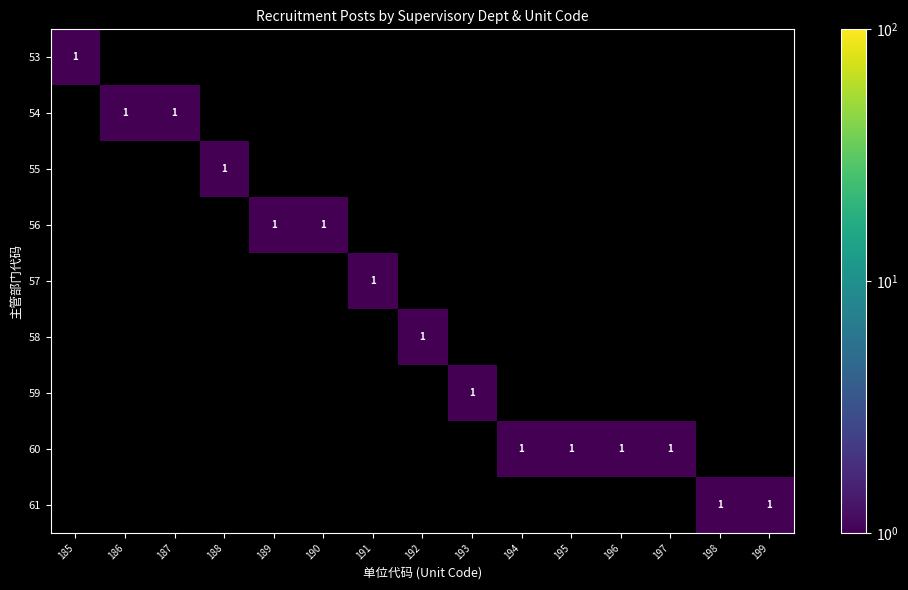

Between 186 and 195, which is larger?

186